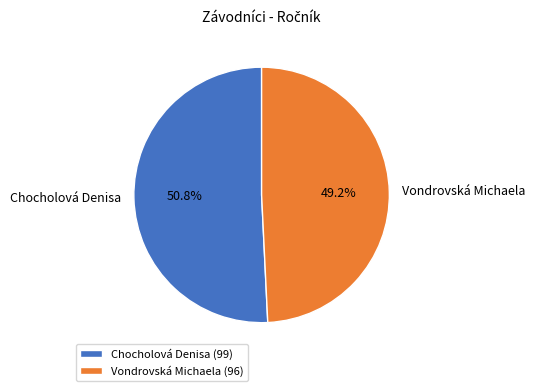

What is the largest slice in the pie chart?

Chocholová Denisa